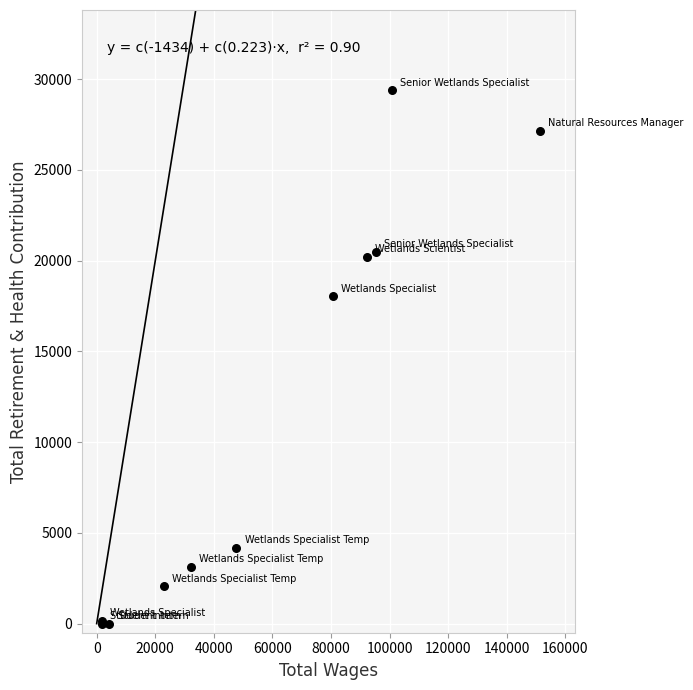

What Y value in the scatter plot is closest to 14700?

18057